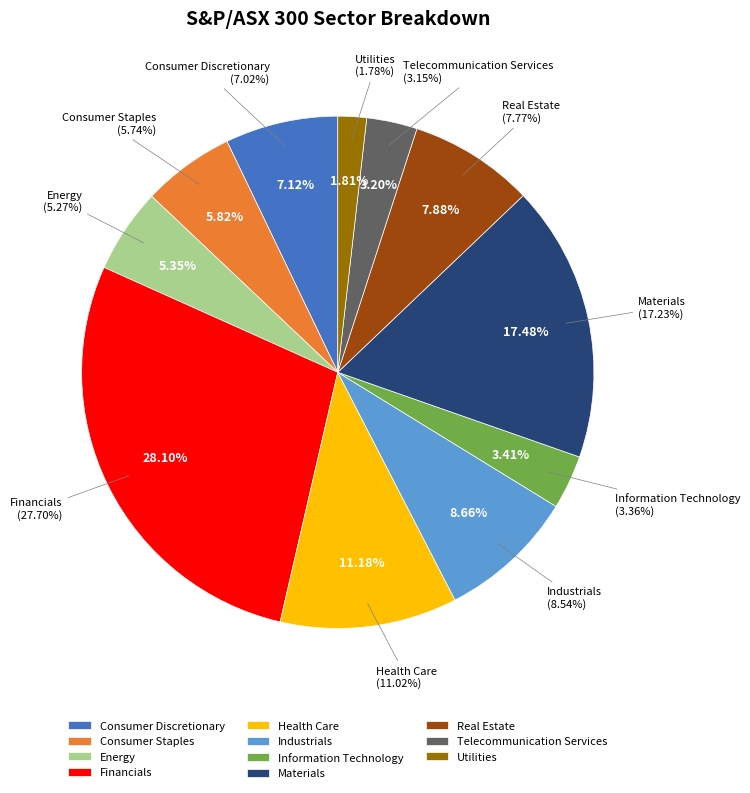

What percentage do Industrials and Consumer Discretionary together represent?

15.8%